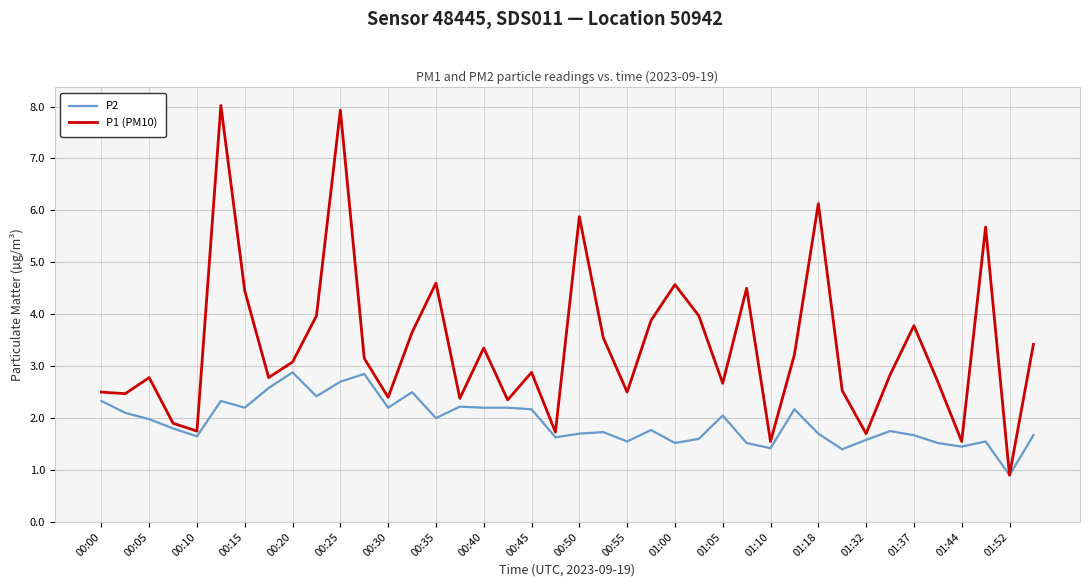

List the series in order of their peak value, lowest first.

P2, P1 (PM10)